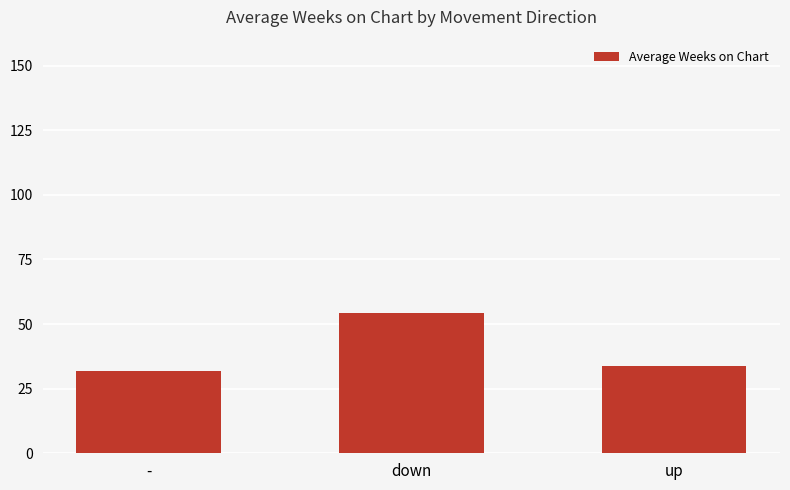

Where does the data first go above 33?

down